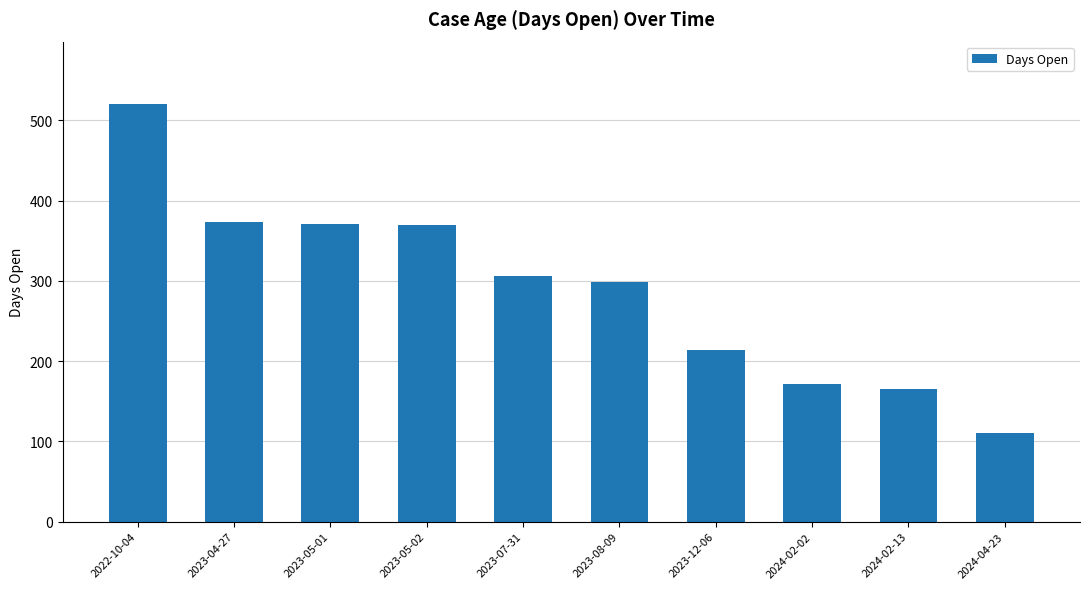

Approximately how many times larger is the value at 2023-12-06 compared to 2023-05-02?

0.6